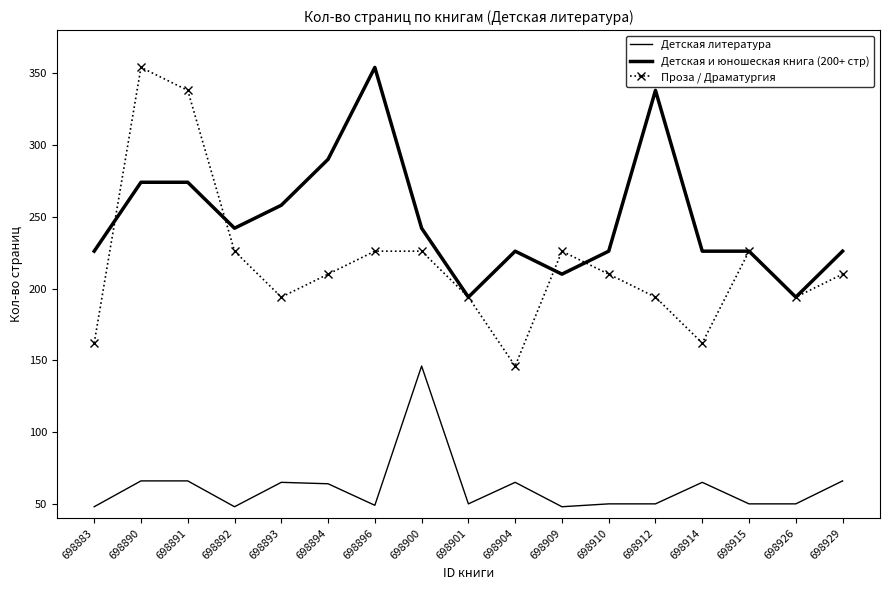

Reading right to left, extract all data points from this chart.

Детская литература: 66	50	50	65	50	50	48	65	50	146	49	64	65	48	66	66	48
Детская и юношеская книга (200+ стр): 226	194	226	226	338	226	210	226	194	242	354	290	258	242	274	274	226
Проза / Драматургия: 210	194	226	162	194	210	226	146	194	226	226	210	194	226	338	354	162